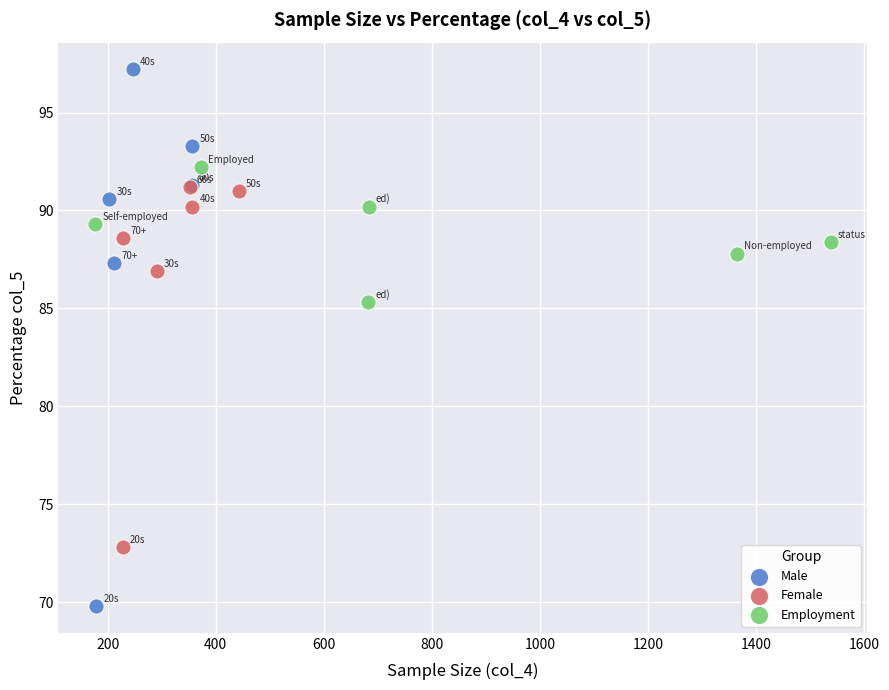

Which series has the largest Y range (max minus min)?

Male